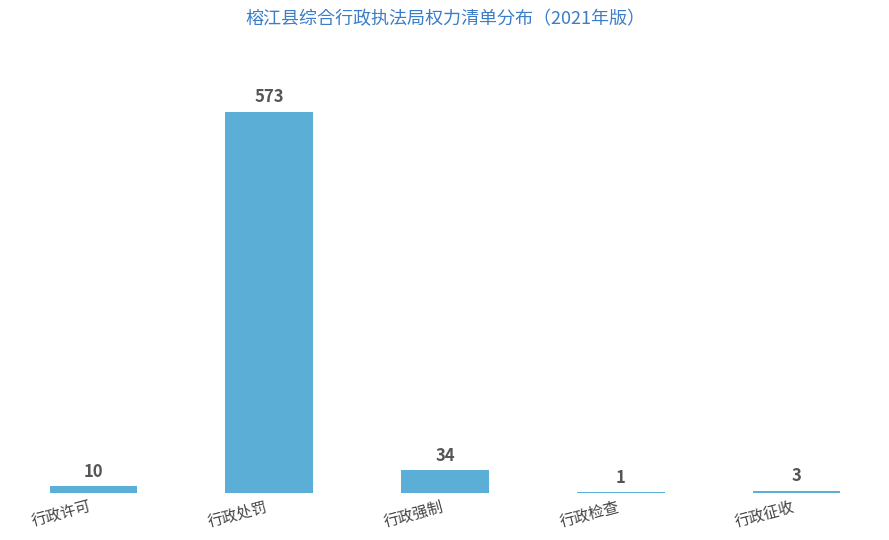

Which category has the highest value across all series?

行政处罚